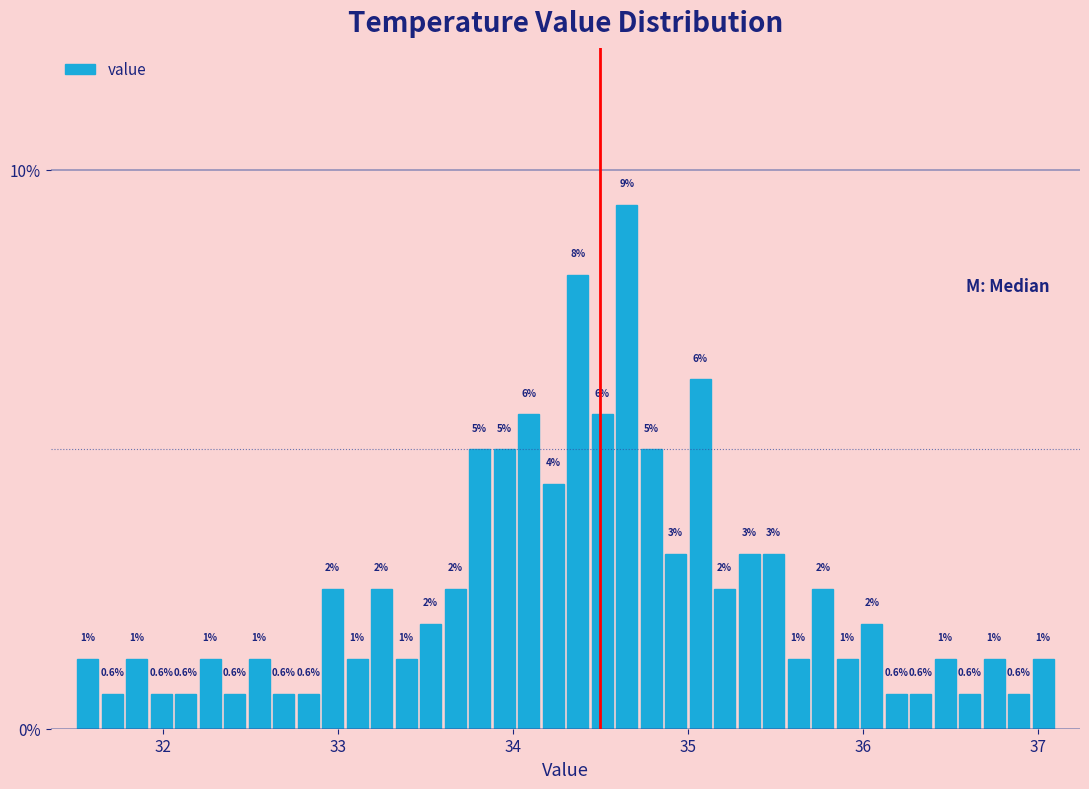

Around what value on the x-axis is the tallest bar? Give the approximate position of its centre, as read against the axis.

34.7